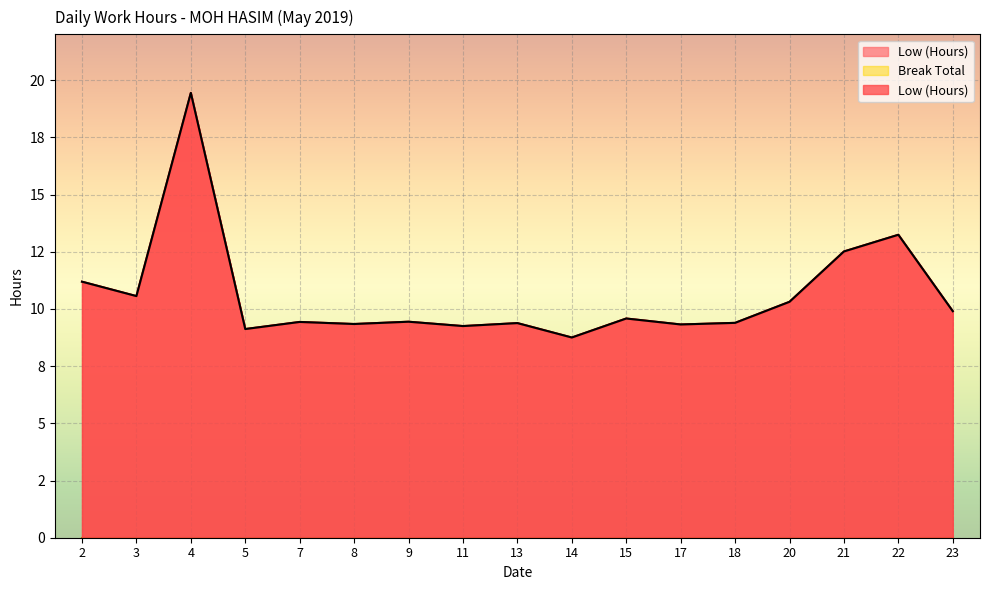

What is the sum of all values?

180.2